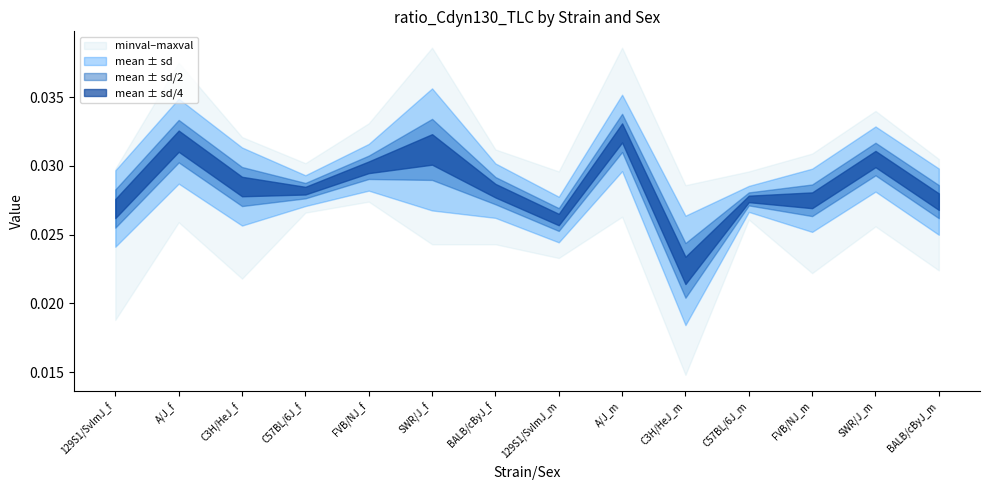

How many lines are shown in the chart?

4